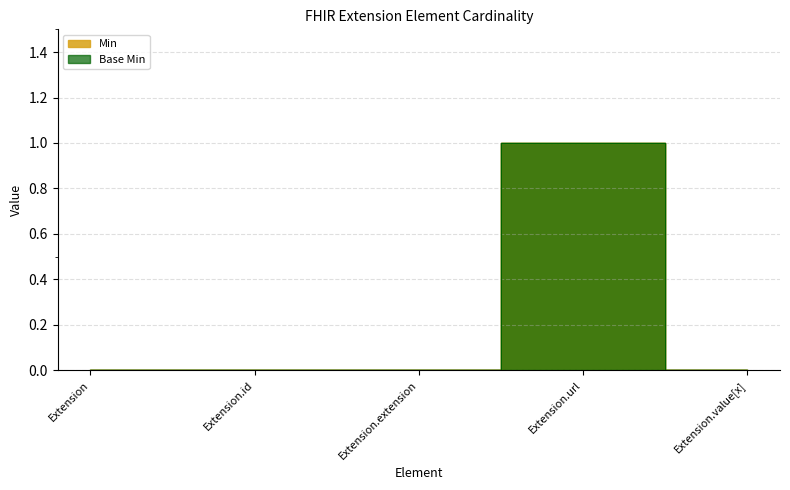

True or false: Min has a value of 0 at Extension.id.

True